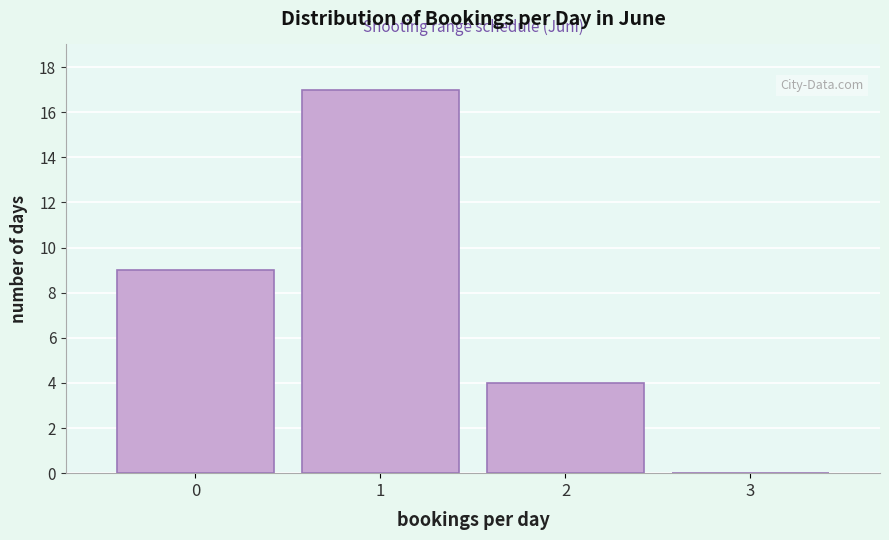

Reading left to right, list all the values displayed in this chart.

0=9	1=17	2=4	3=0